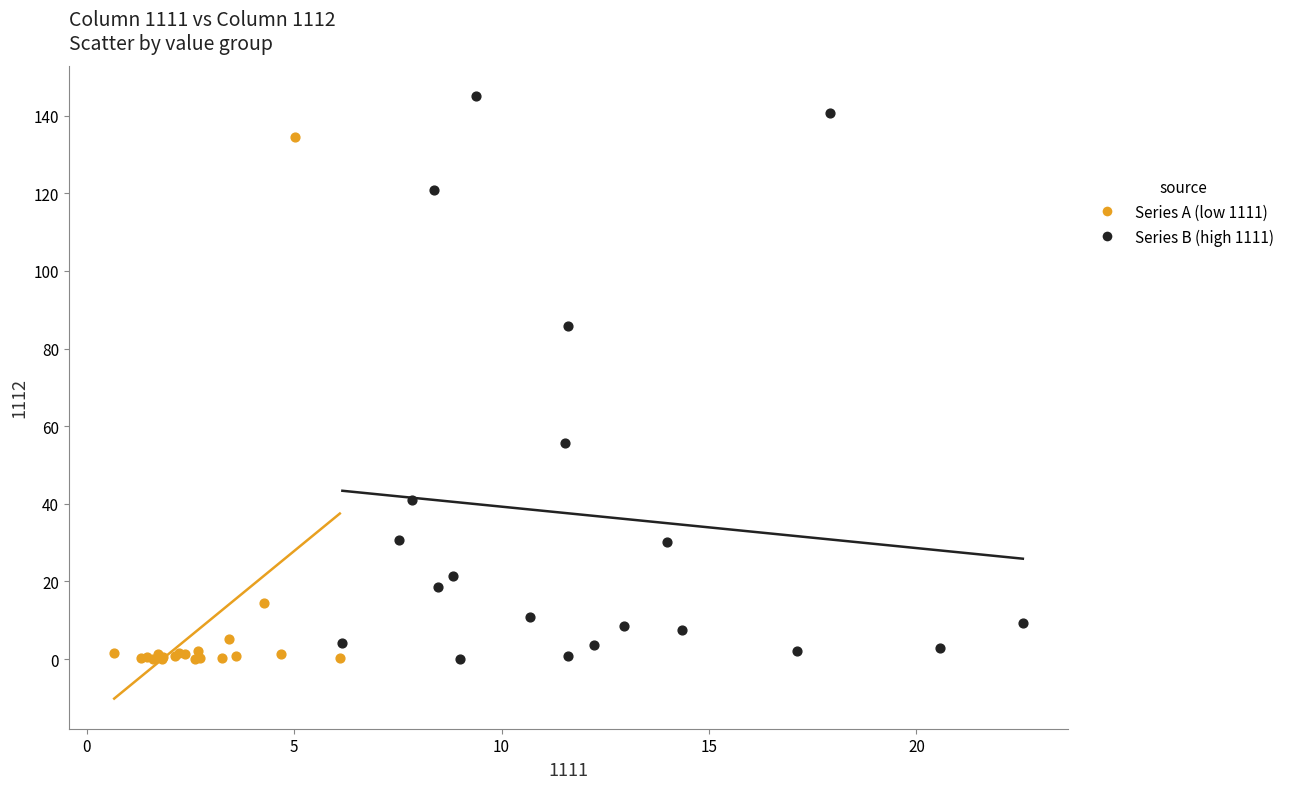

Which series has the widest spread of Y values?

Series B (high 1111)